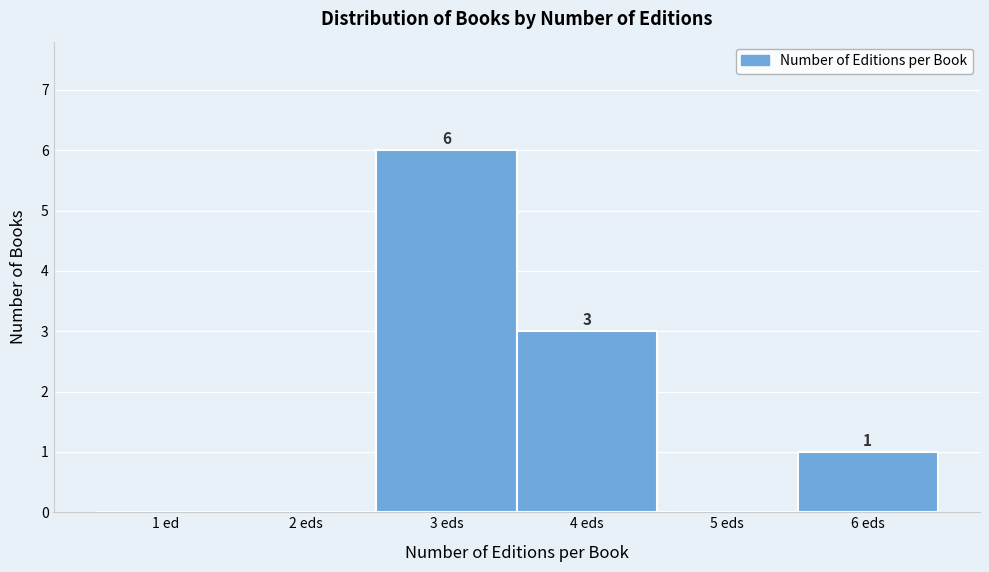

Reading left to right, what are all the values shown in this chart?

1 ed=0	2 eds=0	3 eds=6	4 eds=3	5 eds=0	6 eds=1